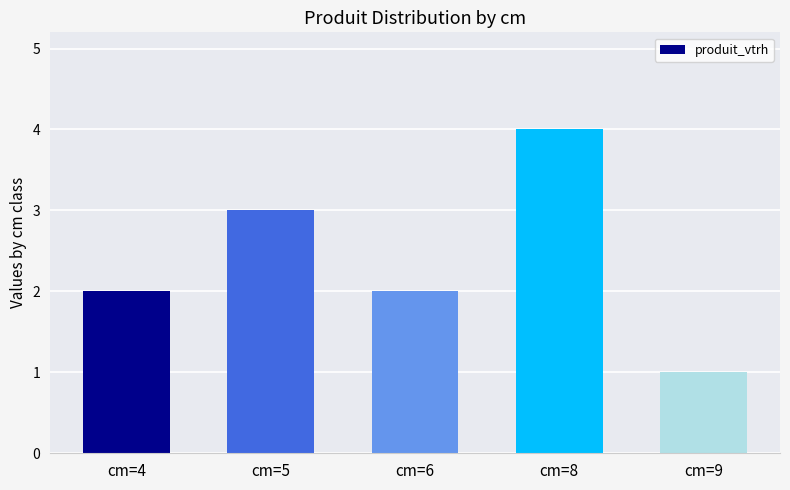

How many data points does each series have?

5